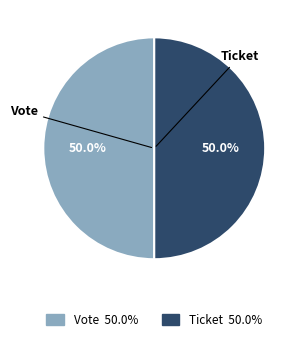

What is the ratio of the value at Vote to the value at Ticket?

1.0